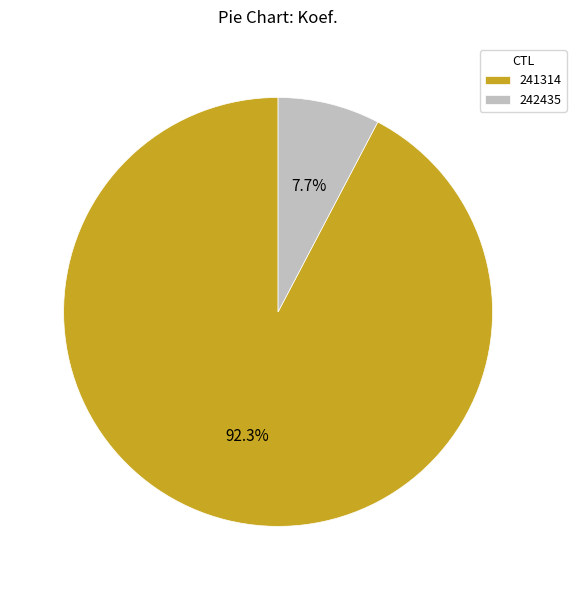

Is it true that 241314 is 92% of the pie?

True